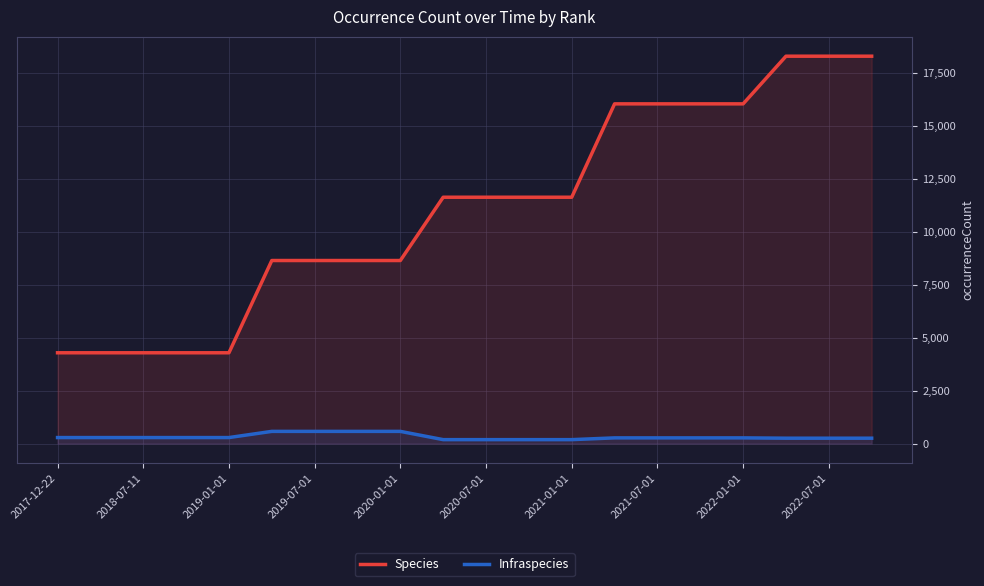

True or false: Infraspecies and Species cross at least once.

False